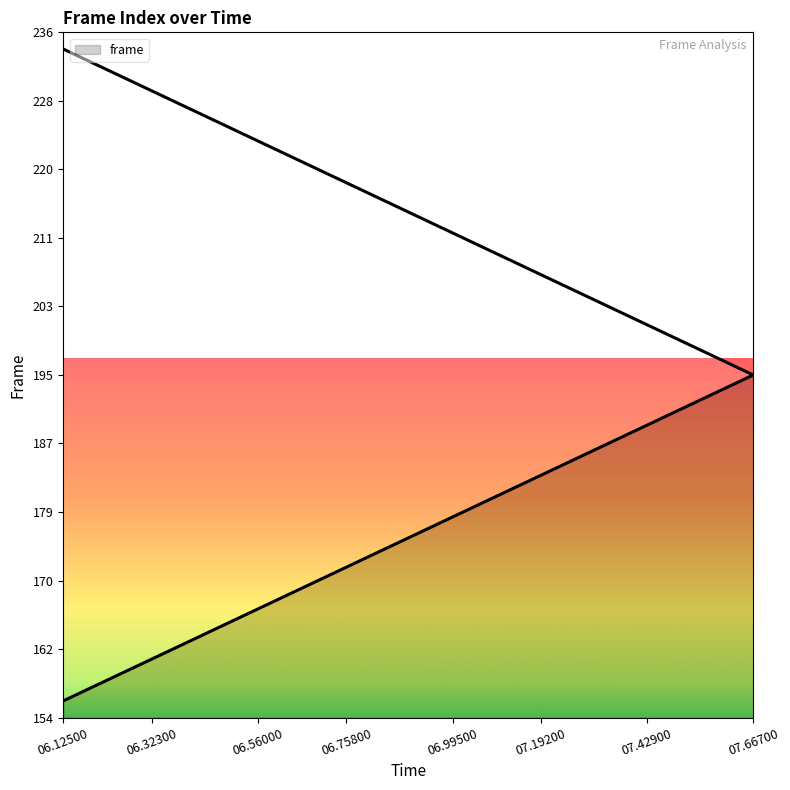

Where is the data nearest to the value 175?

00:00:06.876000